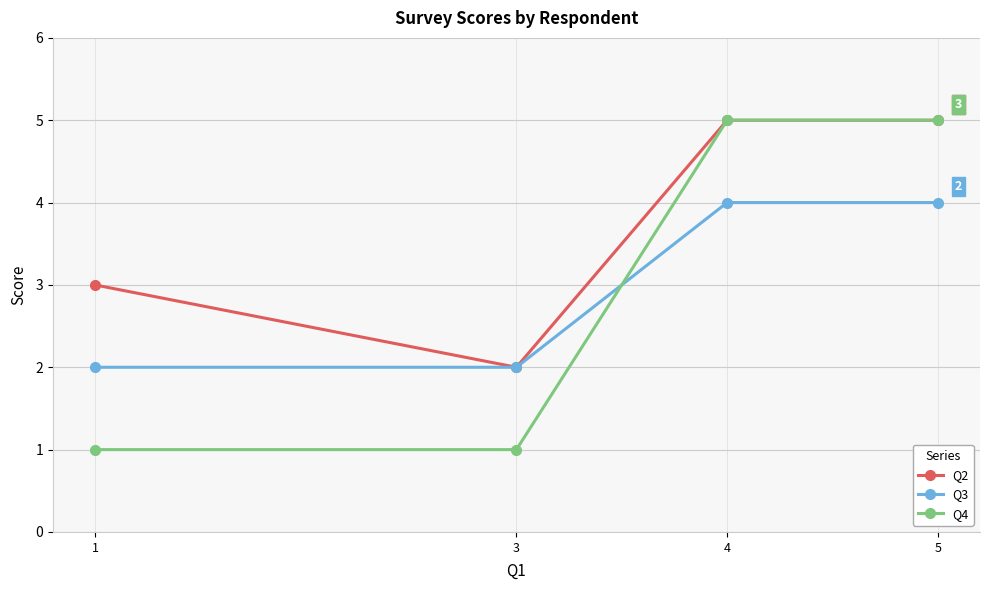

True or false: Q3 and Q4 intersect in this chart.

True